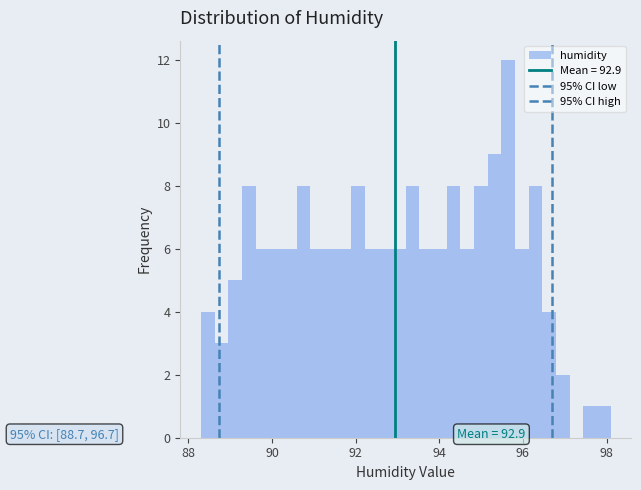

Around what value on the x-axis is the tallest bar? Give the approximate position of its centre, as read against the axis.

95.6